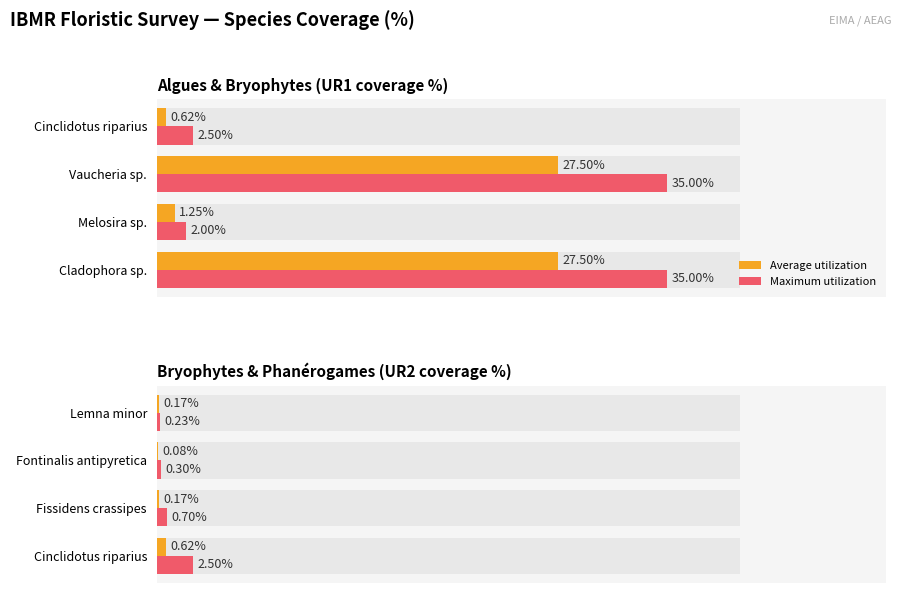

What is the value of the Average utilization bar at the 2nd from the left?

0.2